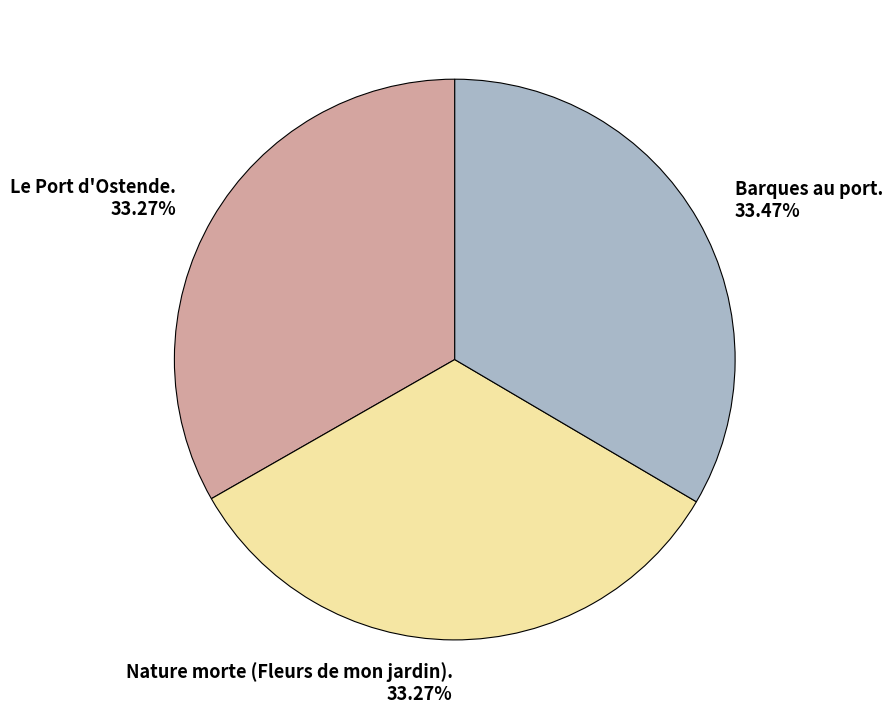

Is Nature morte (Fleurs de mon jardin). the majority of the pie?

No